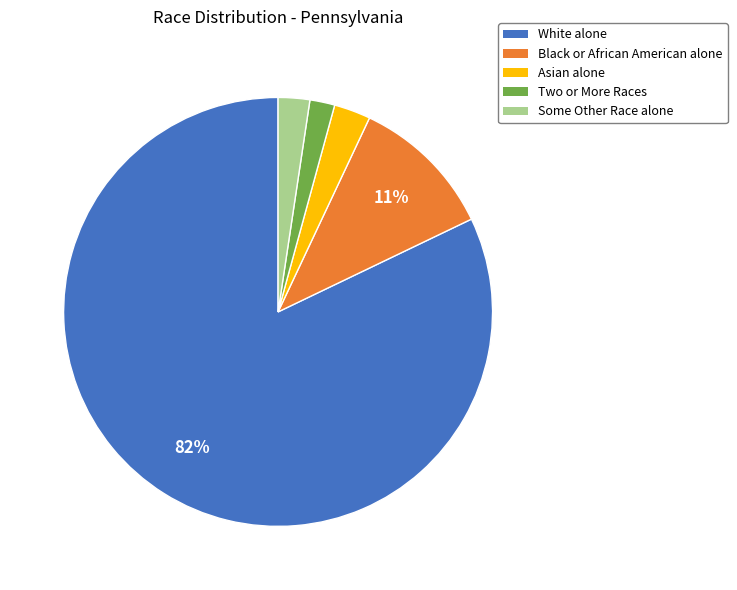

To the nearest percent, what is the difference between the Asian alone and Black or African American alone slice percentages?

8%